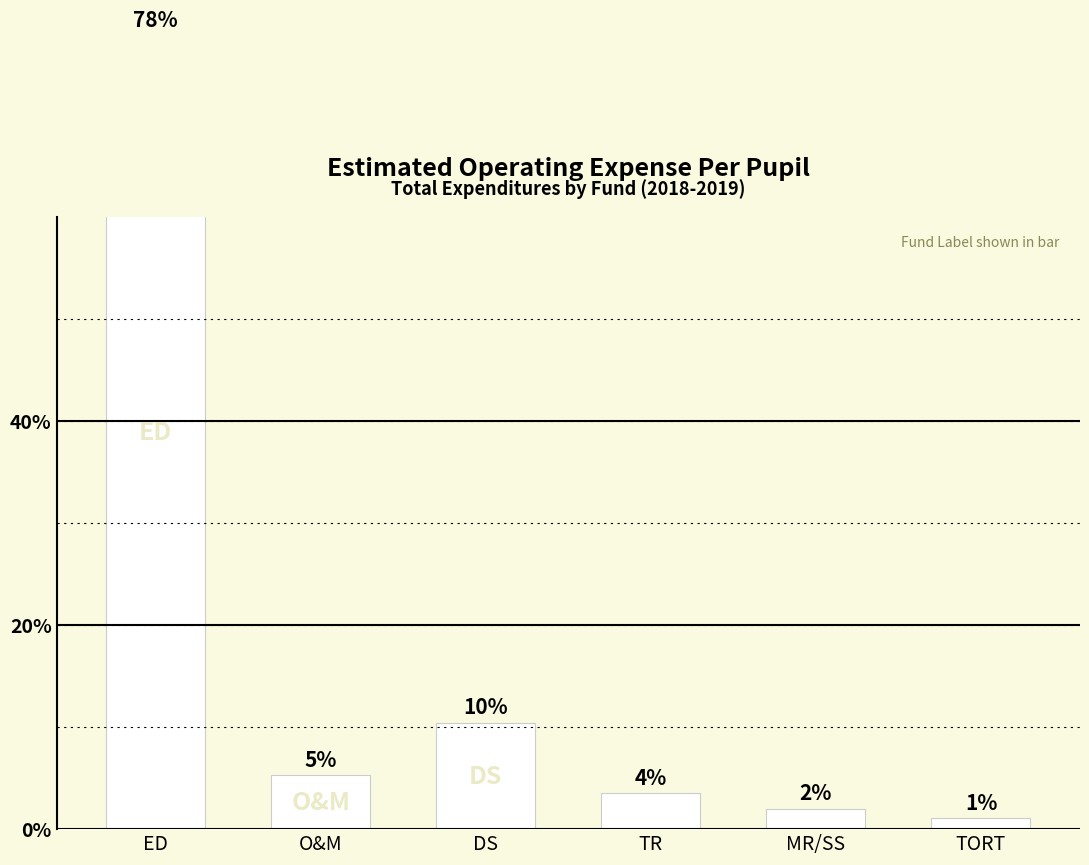

Does the chart contain any negative values?

No